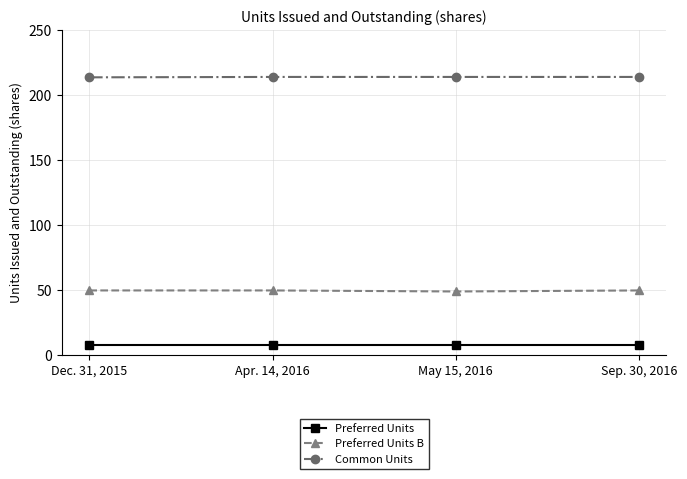

List the series in order of their overall mean, lowest first.

Preferred Units, Preferred Units B, Common Units